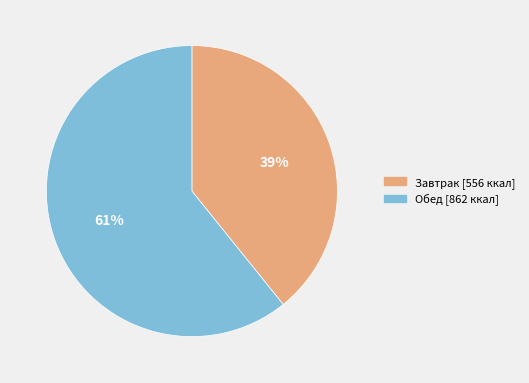

Approximately how many times larger is the value at Завтрак compared to Обед?

0.6